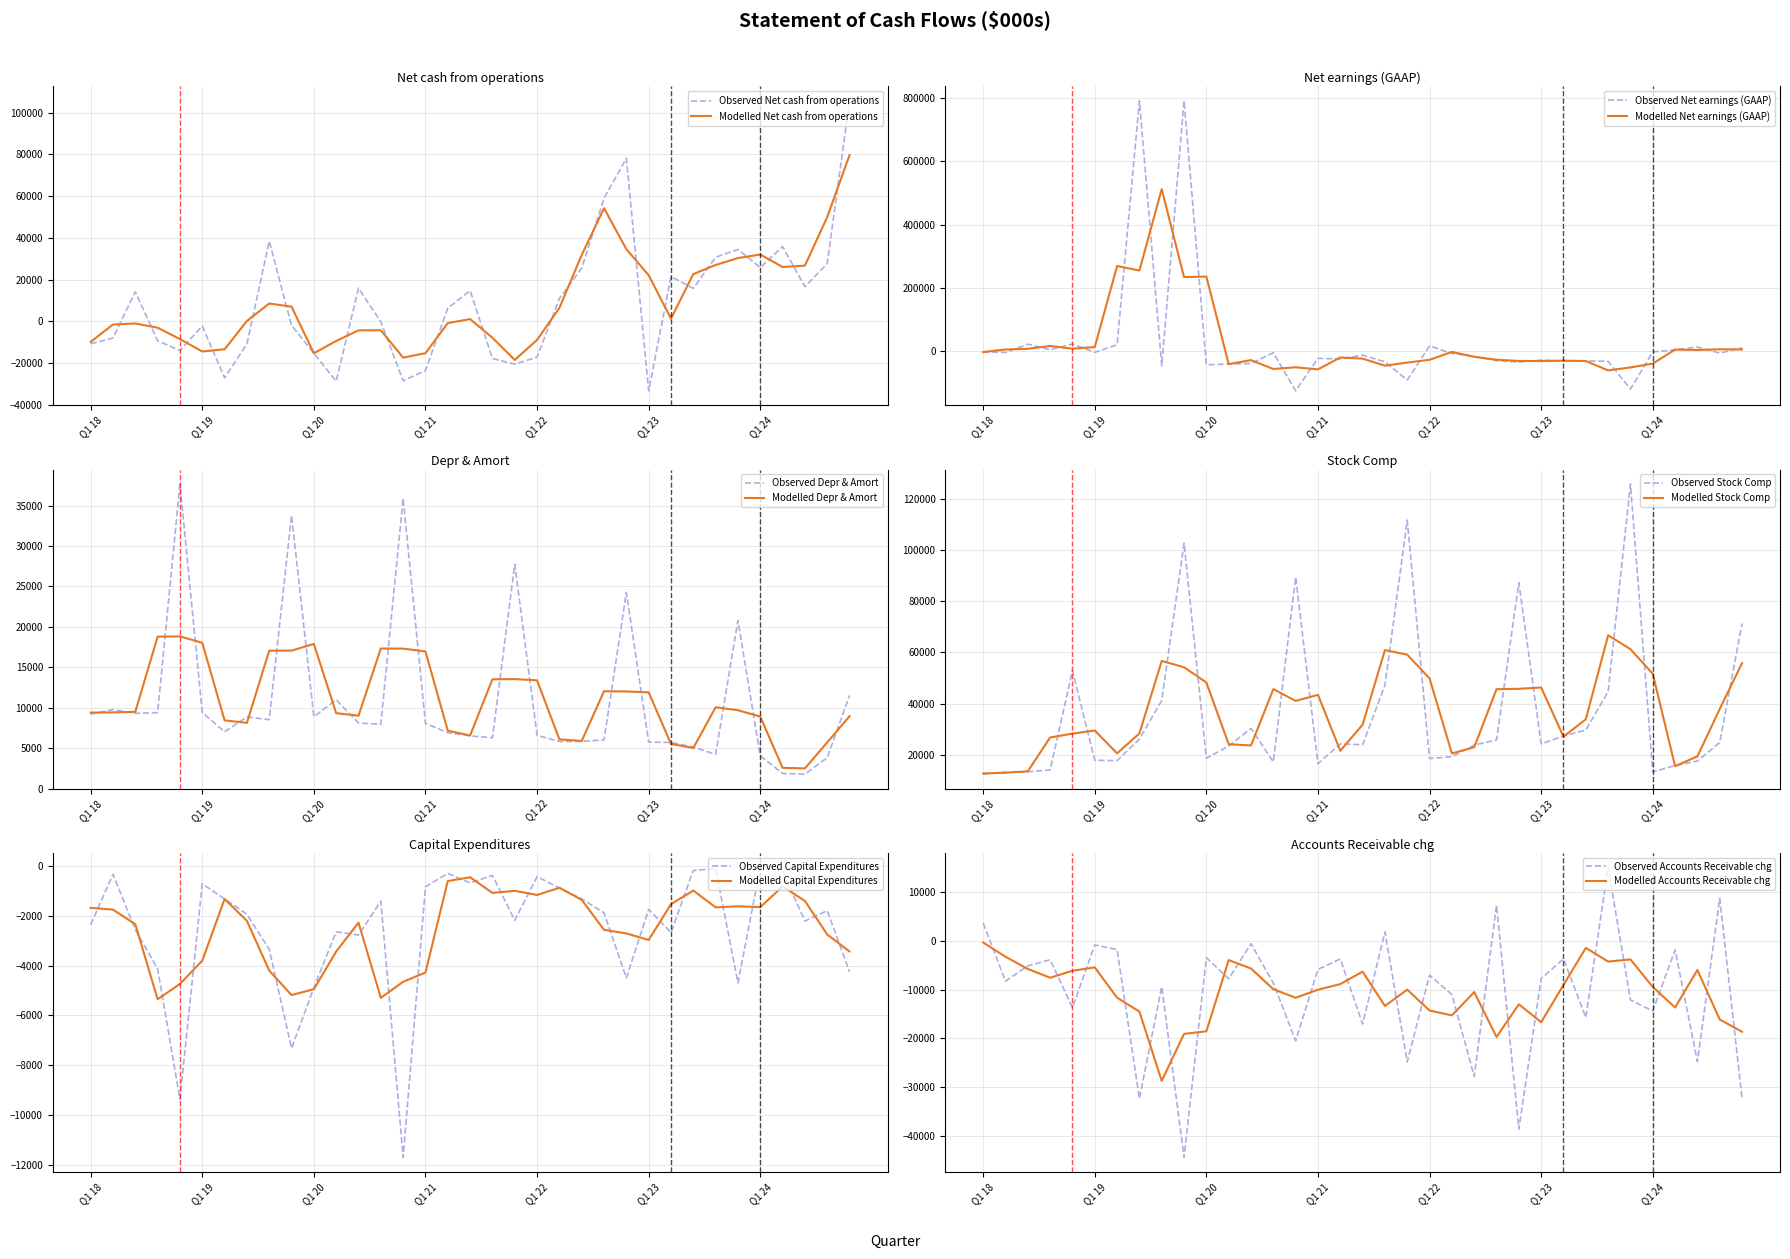

Which has a higher value, Q3 18 or Q3 20?

Q3 20